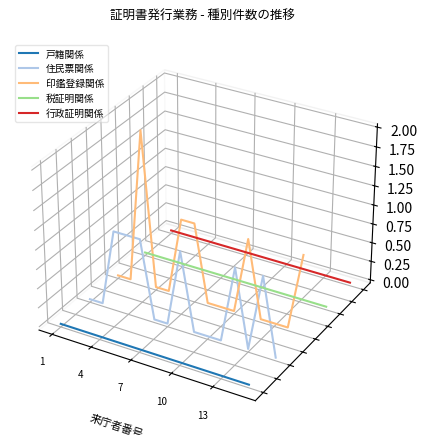

Where is 税証明関係 nearest to the value 0?

1